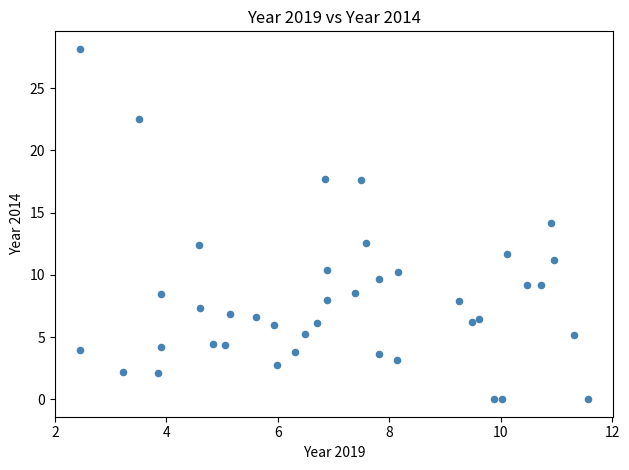

What is the range of Y values (max minus min)?

28.2